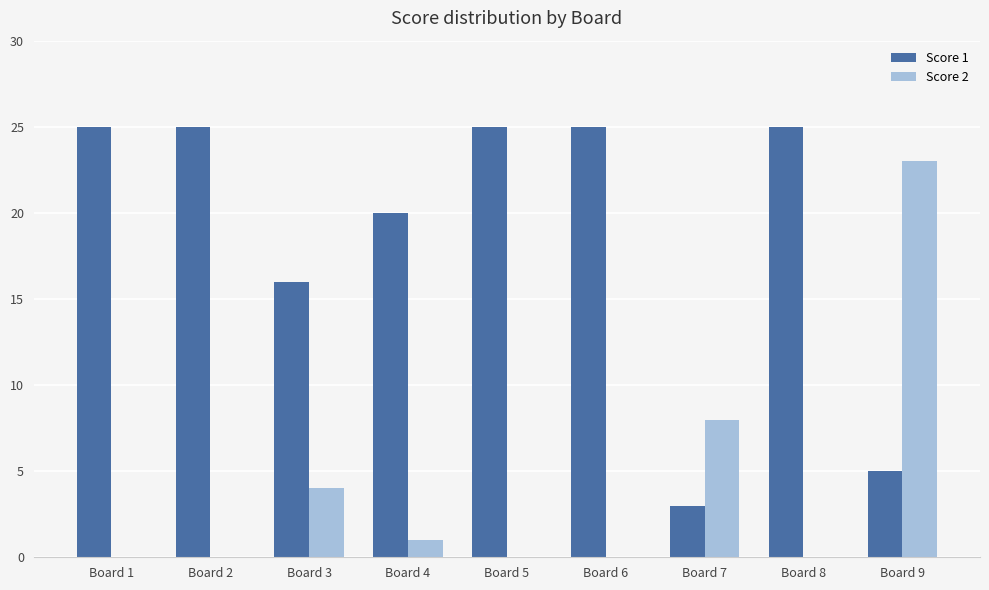

Which series has the widest spread of values?

Score 2